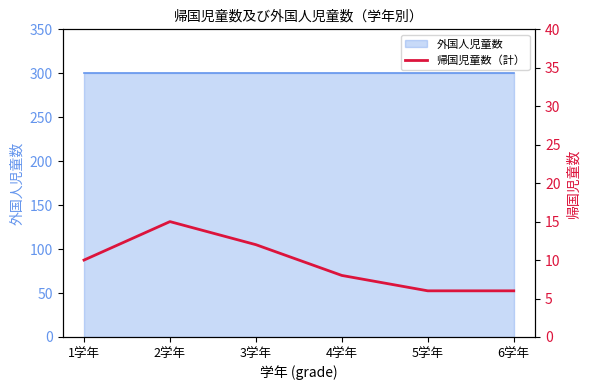

What is the difference between the maximum and minimum values?

9